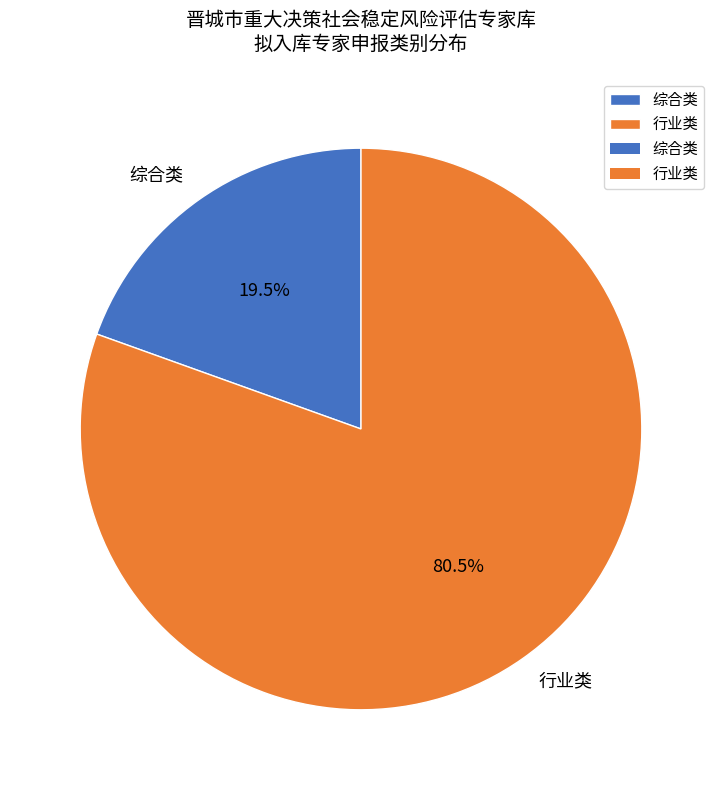

True or false: 综合类 accounts for 28% of the total.

False